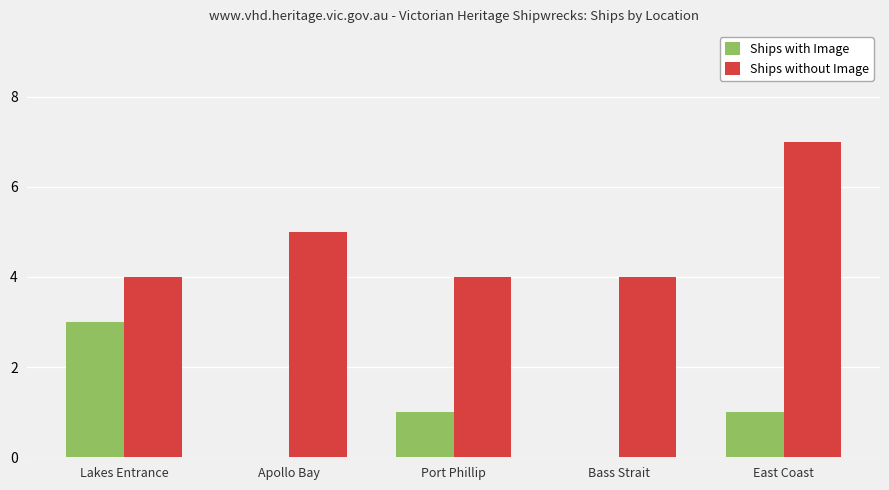

True or false: Ships without Image has a value of 4 at Bass Strait.

True